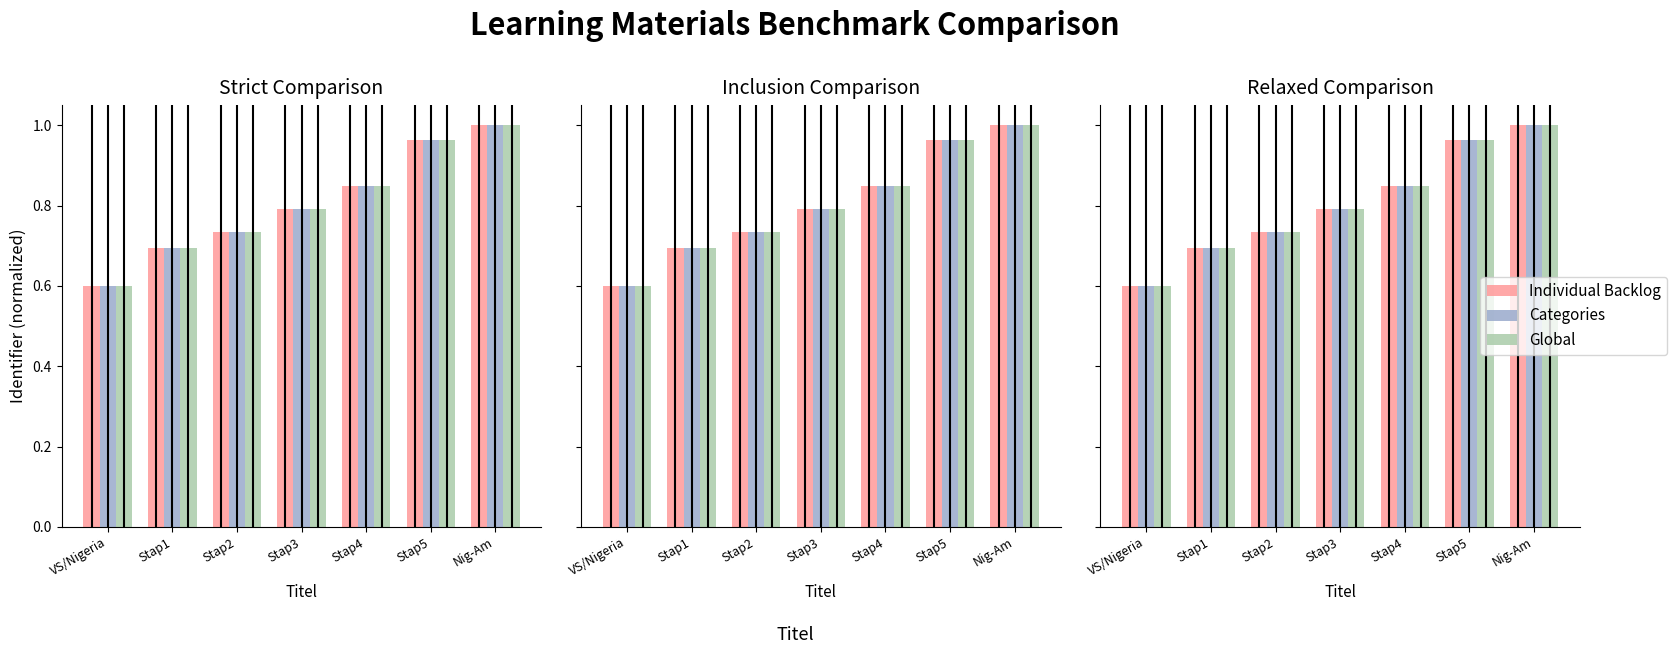

Are the bars grouped side by side (vs. stacked)?

Yes